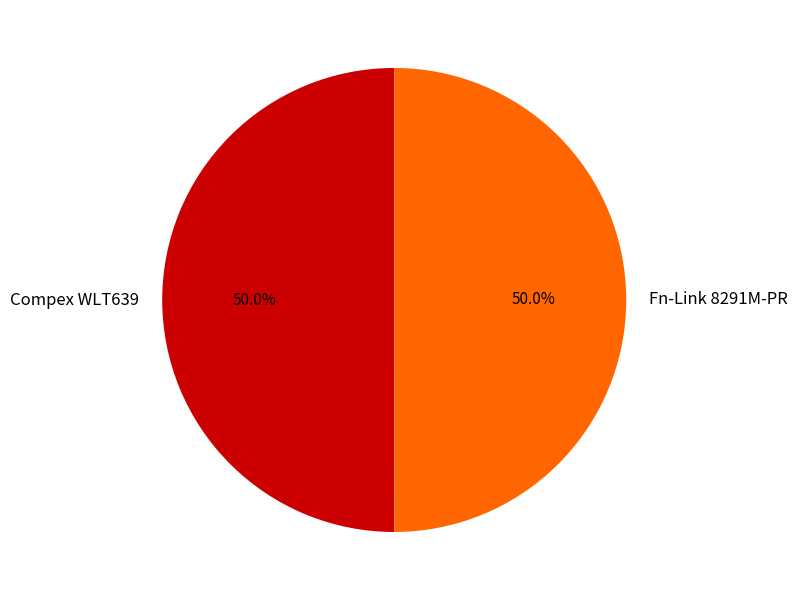

To the nearest percent, what portion does Compex WLT639 represent?

50%